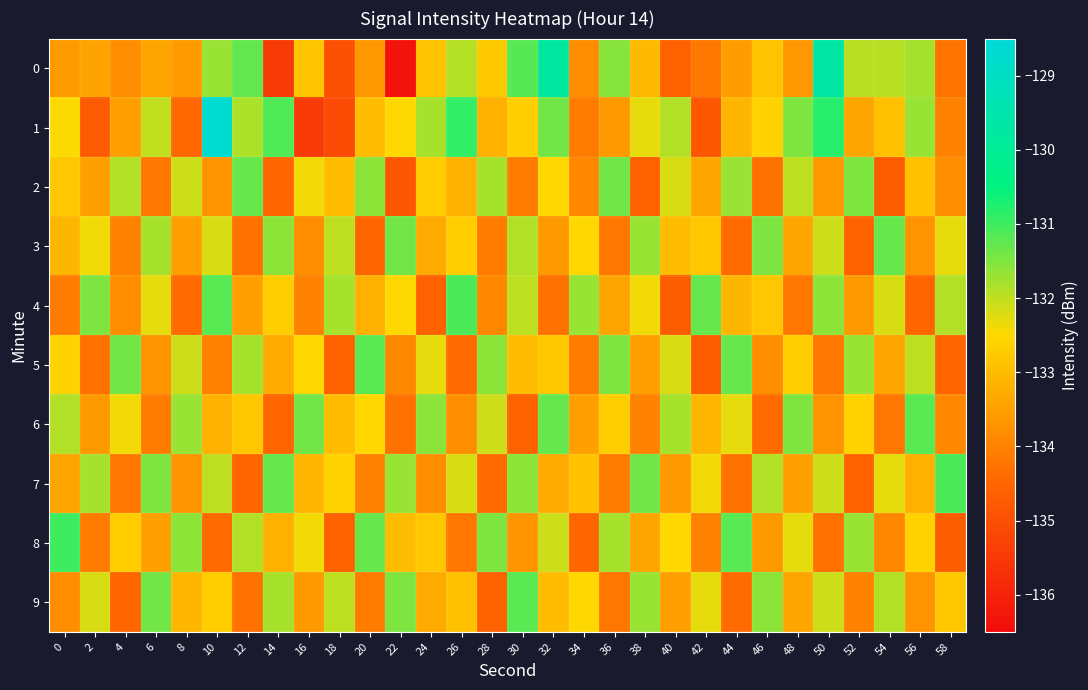

At 18, list the series in order from smallest to largest.

1, 0, 5, 8, 2, 6, 7, 3, 9, 4